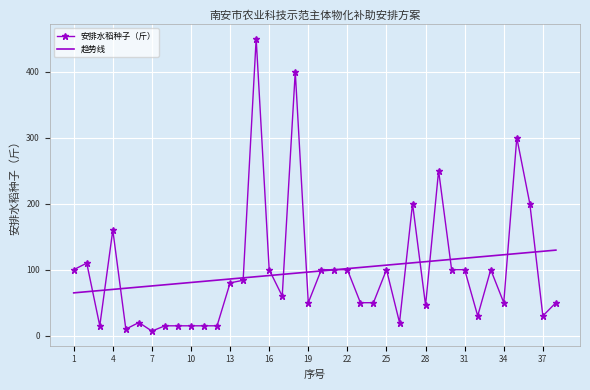

What is the maximum value for 趋势线?

129.7